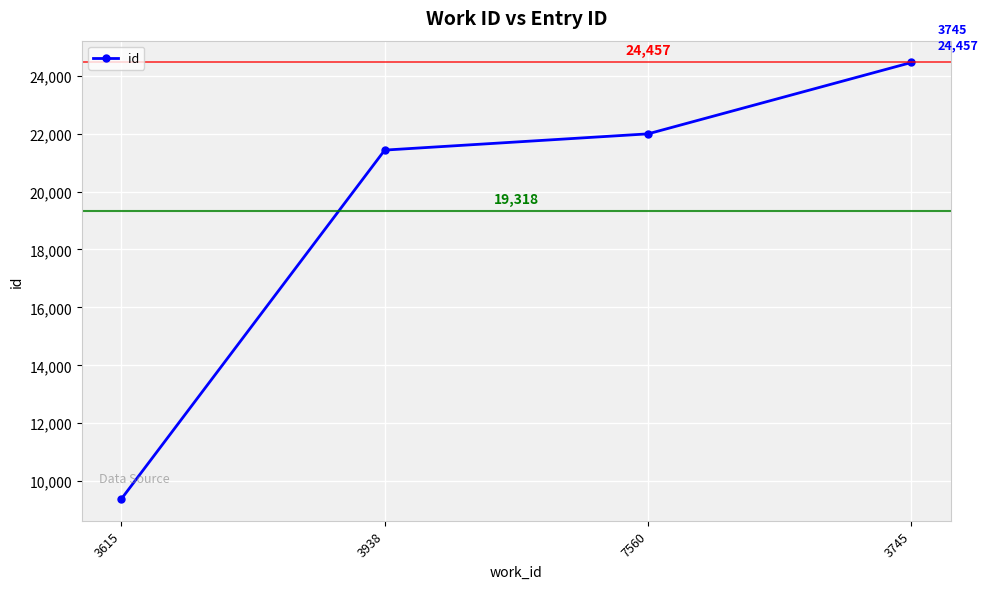

What is the minimum value shown in the chart?

9388